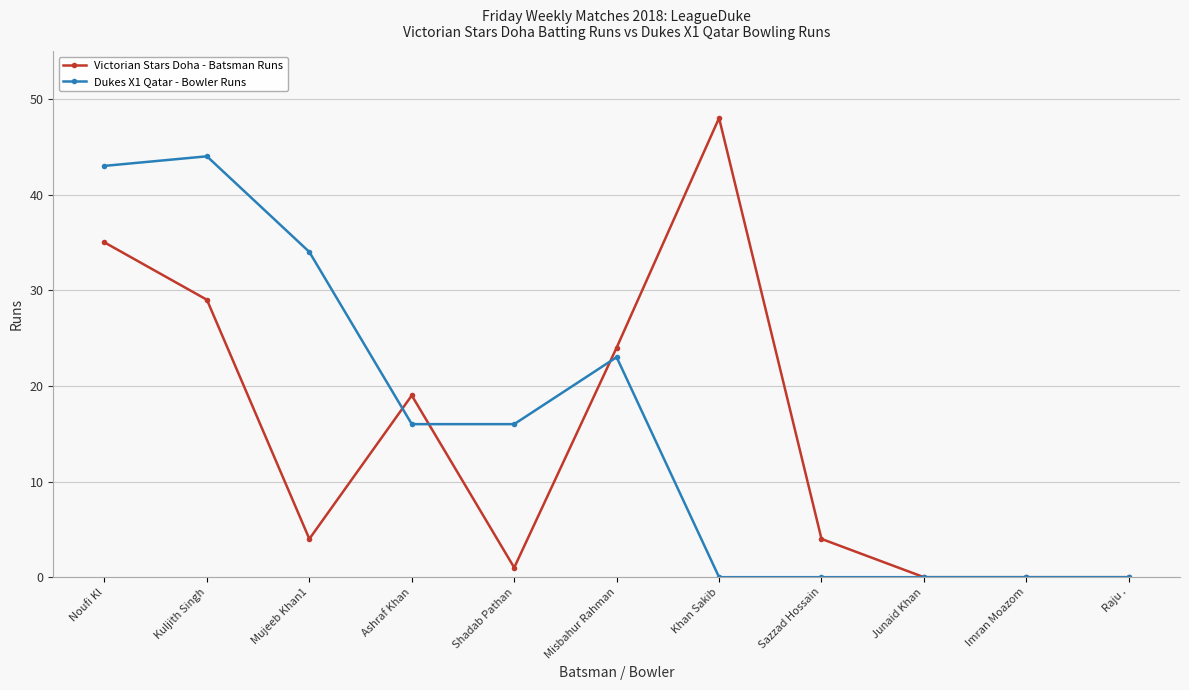

Which category has the highest value in the Victorian Stars Doha - Batsman Runs series?

Khan Sakib